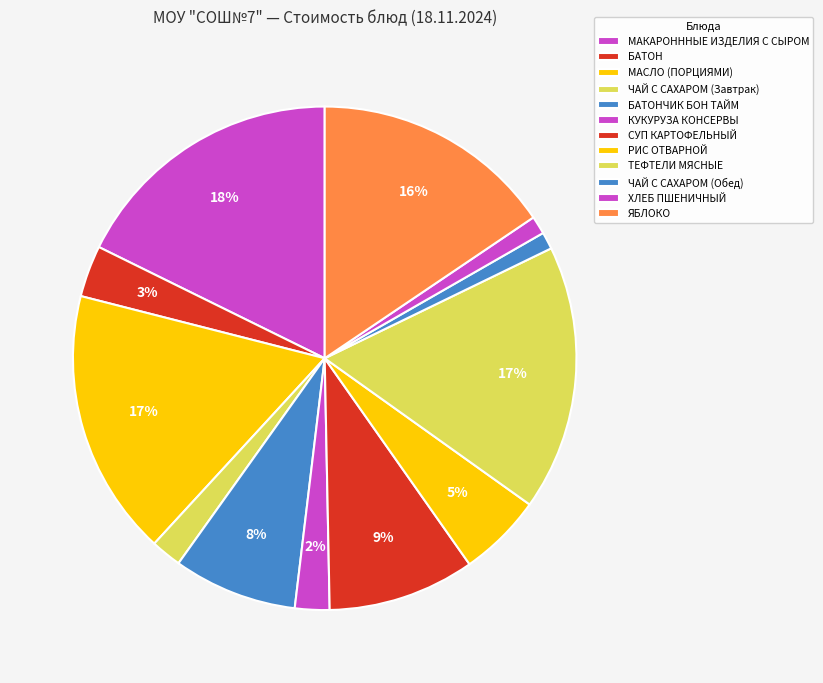

How many segments does this pie chart have?

12